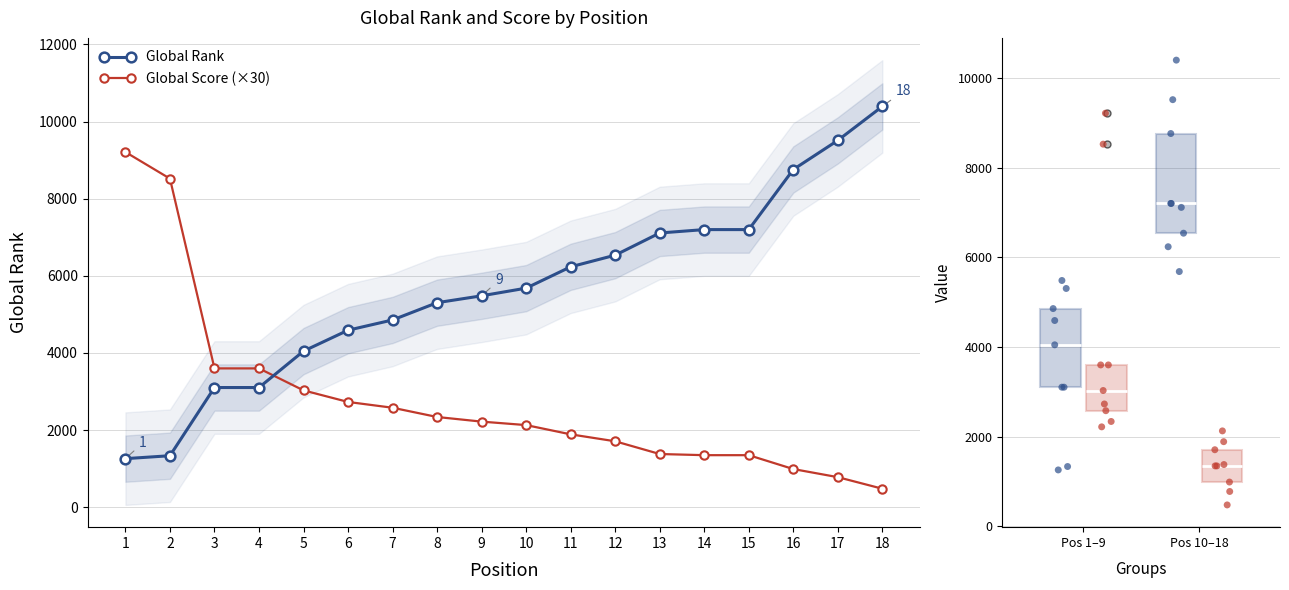

Which series has the largest total across all categories?

Global Rank